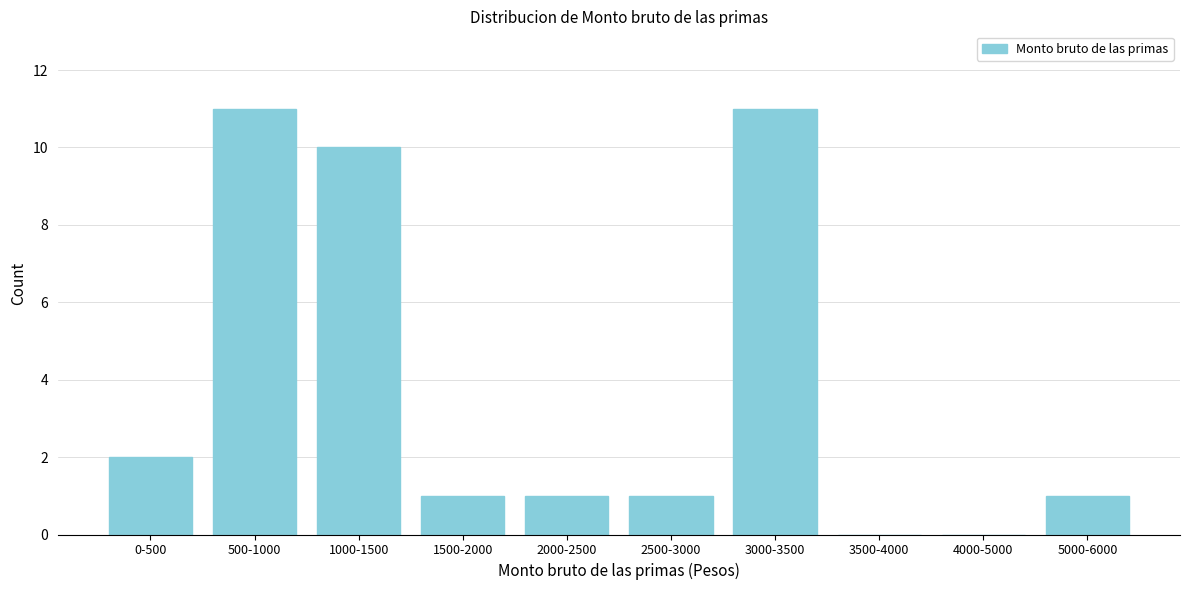

Reading left to right, list all the values displayed in this chart.

0-500=2	500-1000=11	1000-1500=10	1500-2000=1	2000-2500=1	2500-3000=1	3000-3500=11	3500-4000=0	4000-5000=0	5000-6000=1